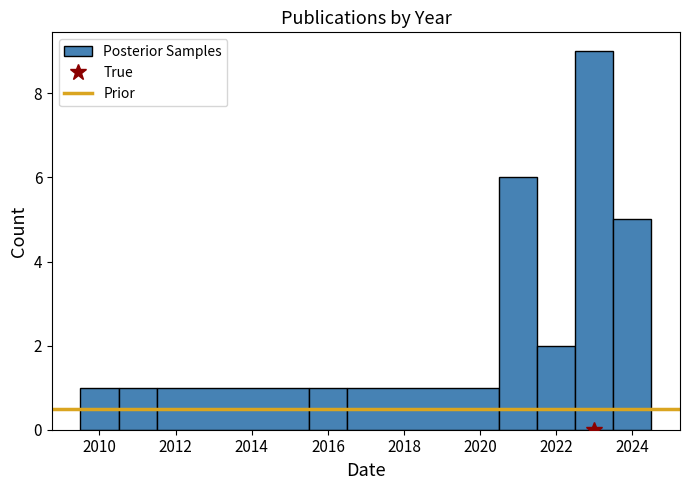

Over which range of the x-axis is the bar tallest?

2022.5 to 2023.5